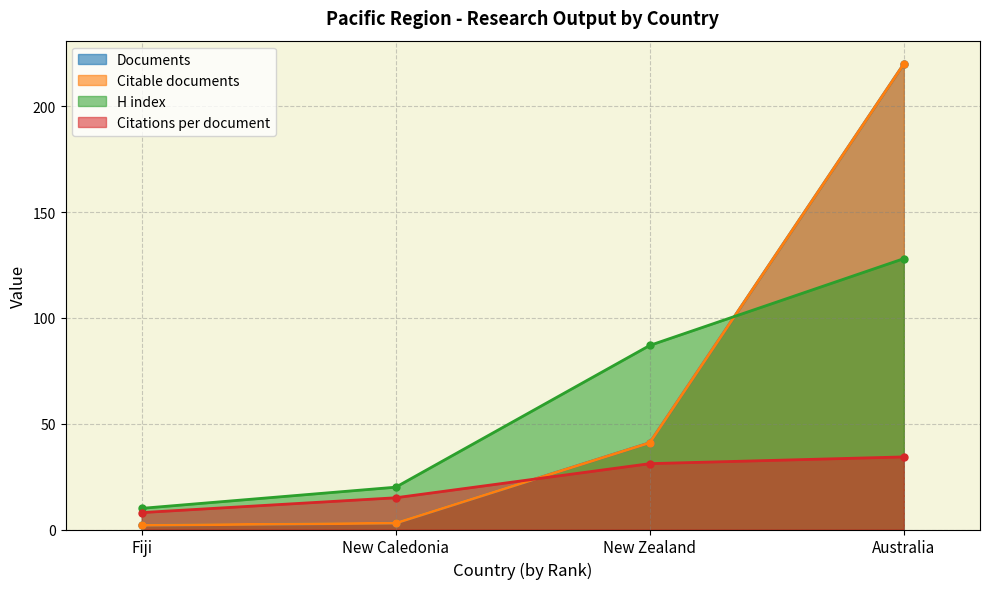

At which category is the sum across all series the highest?

Australia